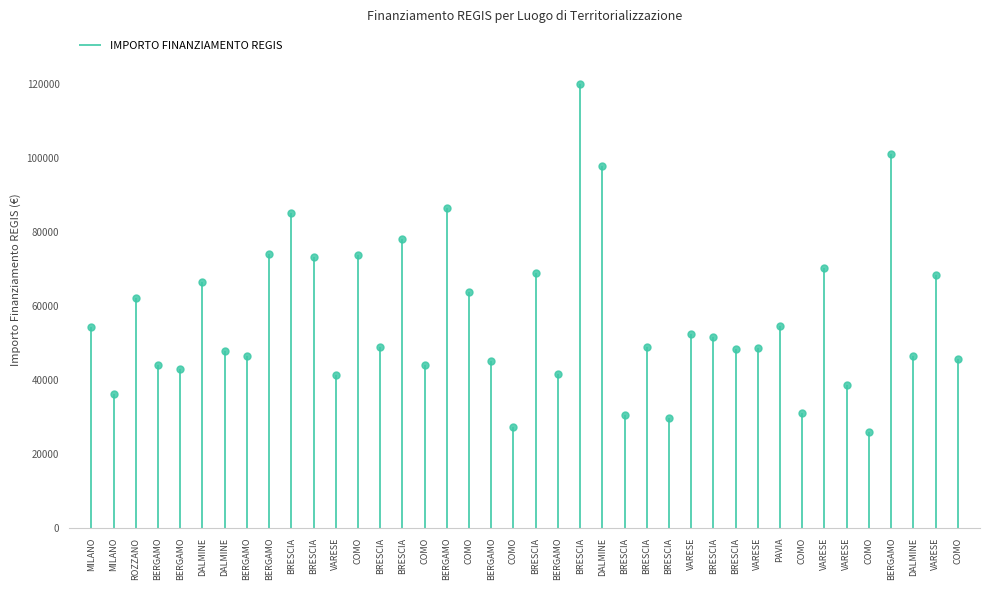

Reading left to right, extract all data points from this chart.

MILANO=54144.9	MILANO=36123.8	ROZZANO=62062.4	BERGAMO=44080.6	BERGAMO=42816.5	DALMINE=66393.6	DALMINE=47794.5	BERGAMO=46312.5	BERGAMO=73886.6	BRESCIA=84977.9	BRESCIA=73250.1	VARESE=41196.6	COMO=73636.1	BRESCIA=48776.3	BRESCIA=77926.5	COMO=44036.1	BERGAMO=86371.0	COMO=63747.5	BERGAMO=44978.7	COMO=27342.9	BRESCIA=68925.6	BERGAMO=41496.0	BRESCIA=119783.4	DALMINE=97812.0	BRESCIA=30558.8	BRESCIA=48957.9	BRESCIA=29640.7	VARESE=52455.4	BRESCIA=51504.7	BRESCIA=48200.6	VARESE=48646.7	PAVIA=54577.6	COMO=30978.2	VARESE=70077.9	VARESE=38513.5	COMO=25842.4	BERGAMO=100847.1	DALMINE=46386.6	VARESE=68180.1	COMO=45553.7